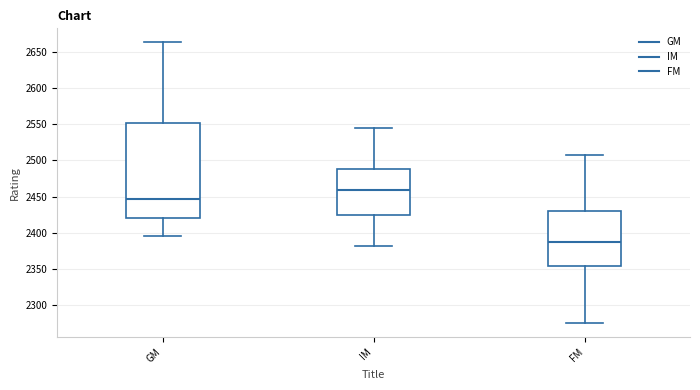

Reading left to right, transcribe this box plot: for each box, give where its median line is, the range the box spans, and where its two whiskers end, as read against the y-axis. The values are not printed on the chart, so give them approximately, as read against the axis.

GM: median 2445, box 2420 to 2550, whiskers 2395 to 2665
IM: median 2460, box 2425 to 2490, whiskers 2380 to 2545
FM: median 2385, box 2355 to 2430, whiskers 2275 to 2510